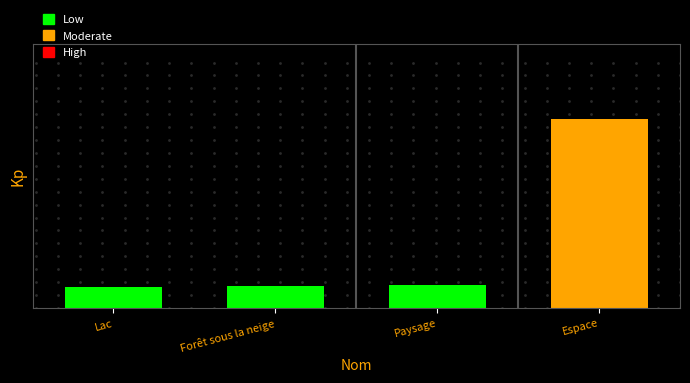

What is the ratio of the value at Forêt sous la neige to the value at Lac?

1.0